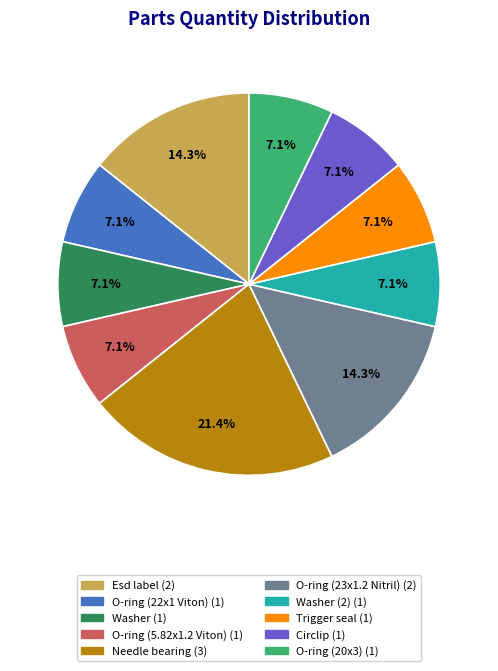

How many segments does this pie chart have?

10